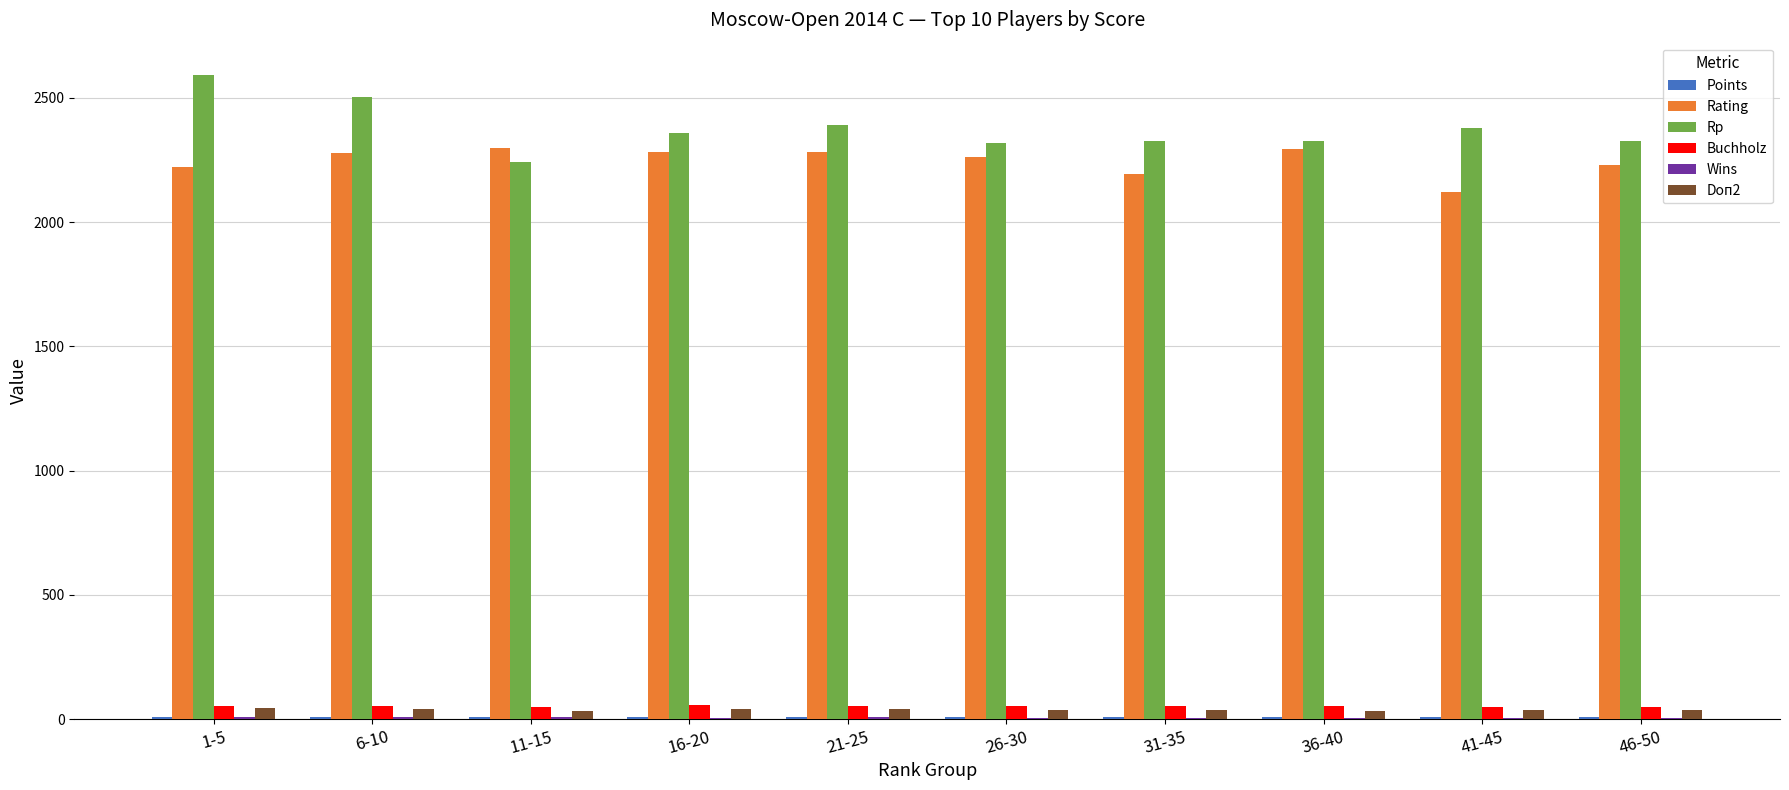

What is the highest value of the Rating series?

2298.0